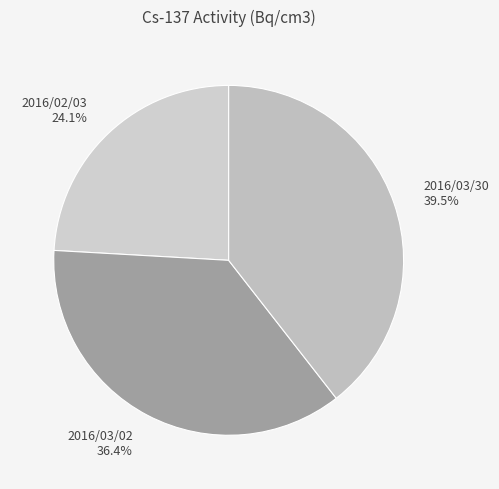

Rank the categories by value from highest to lowest.

2016/03/30, 2016/03/02, 2016/02/03